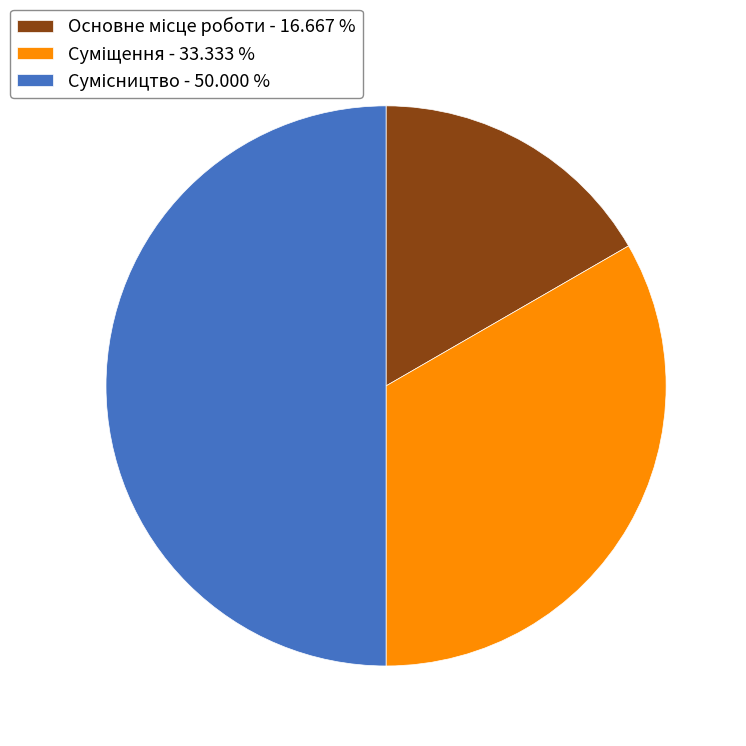

How many segments does this pie chart have?

3